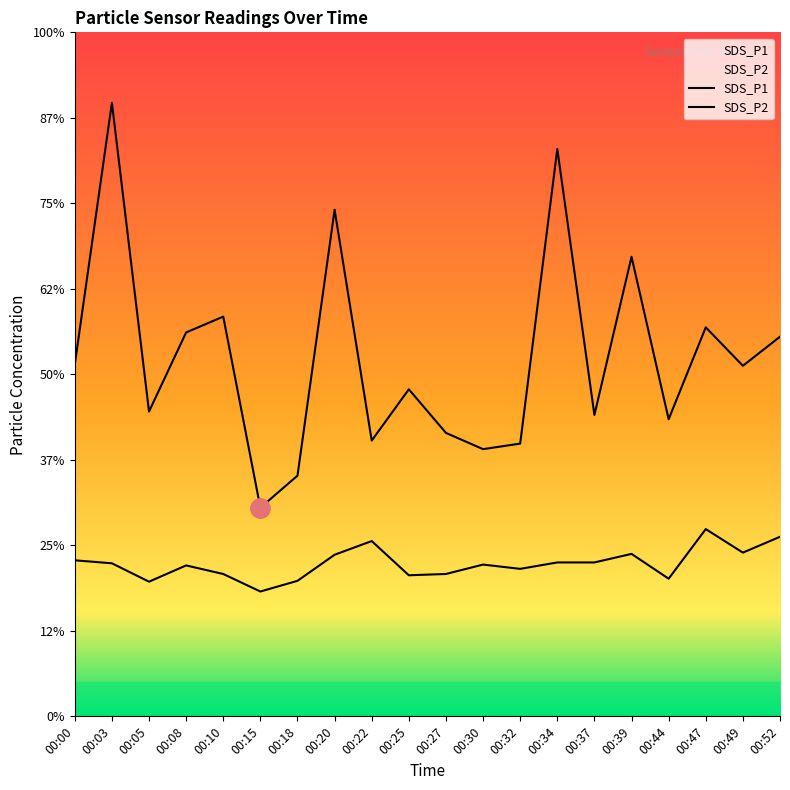

Does the chart have visible grid lines?

No